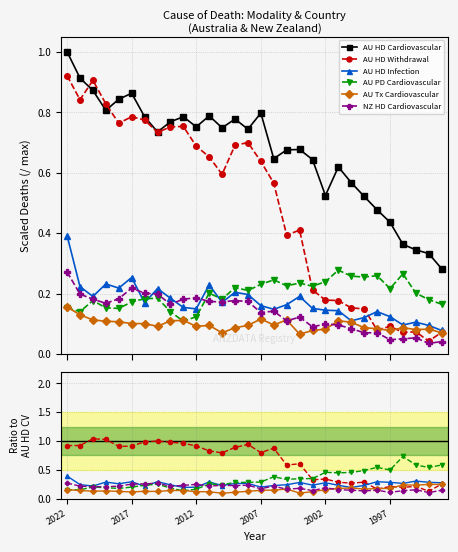

The AU HD Withdrawal series shows 0.5 at 2017. True or false?

False